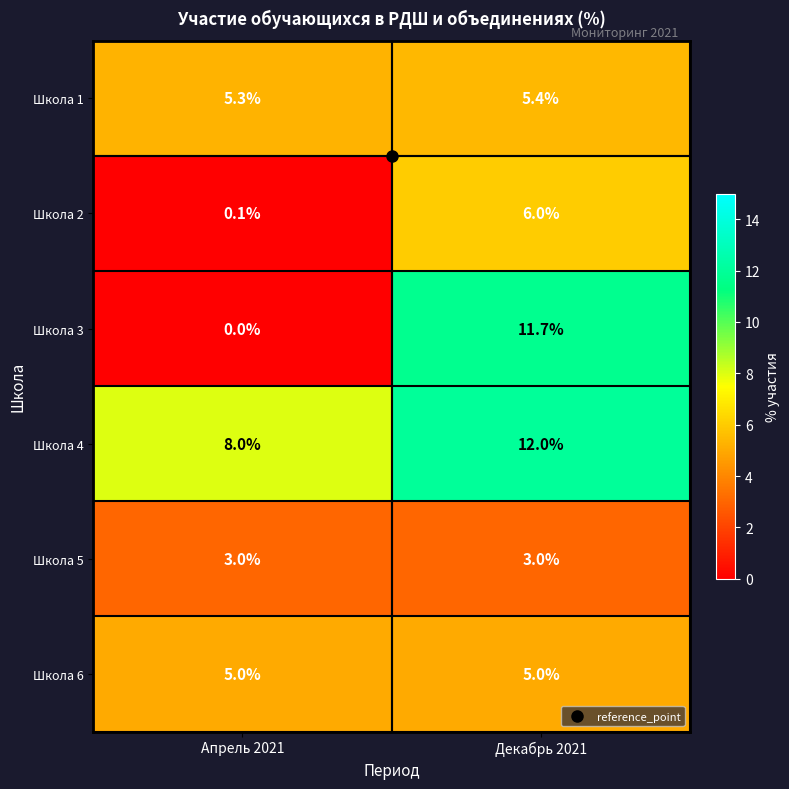

What is the difference between the highest and lowest values at Апрель 2021?

8.0